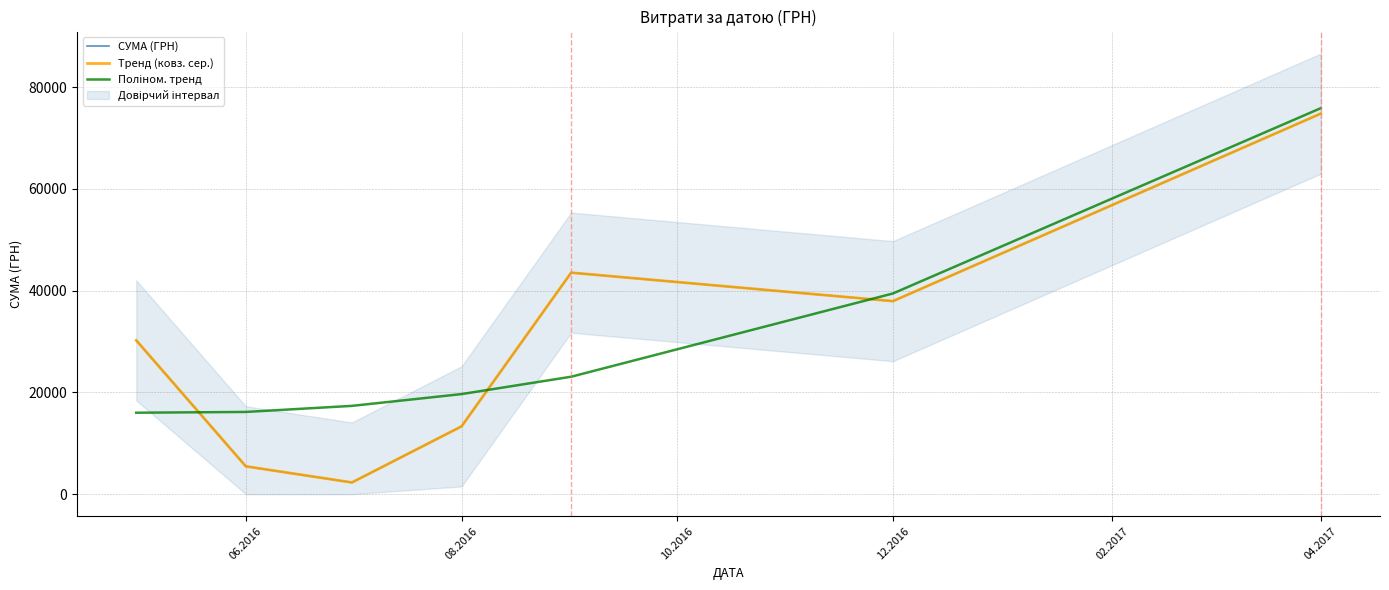

How many times do Поліном. тренд and СУМА (ГРН) cross each other?

3